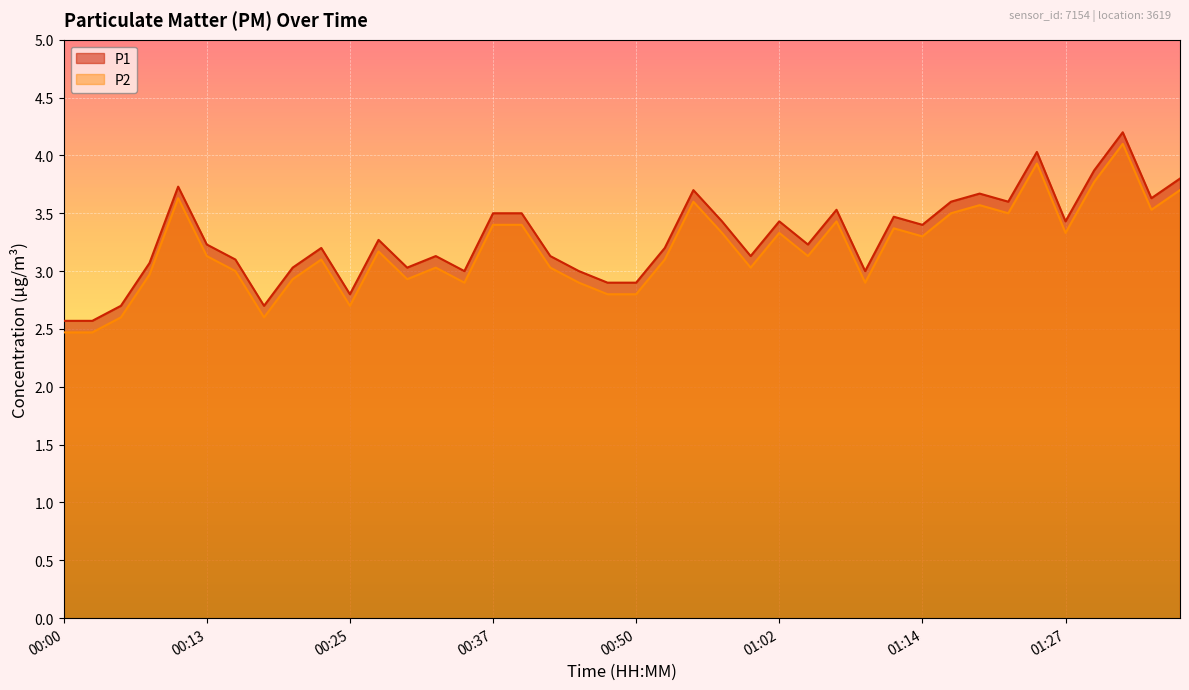

How many lines are shown in the chart?

2